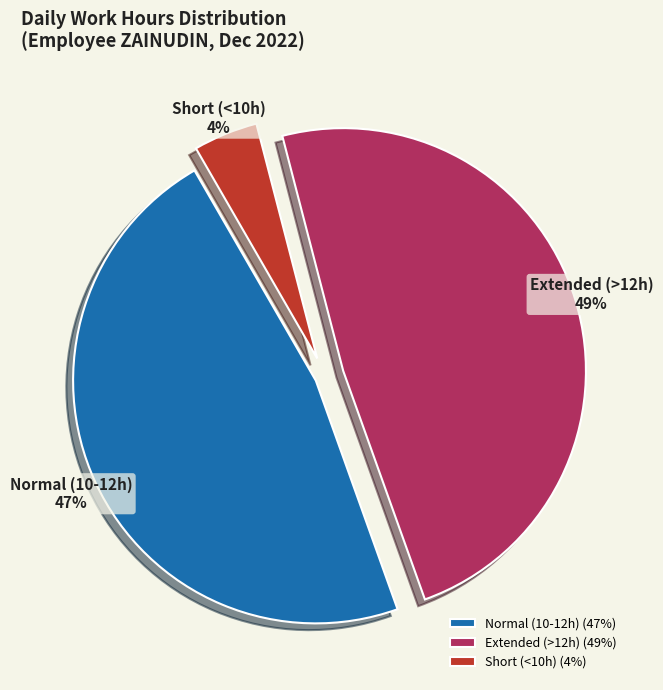

Count the number of slices in the pie.

3